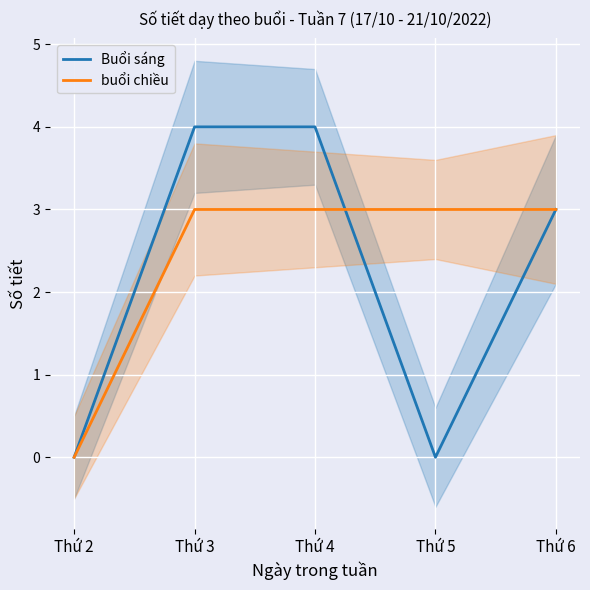

What are all the series names shown in the legend?

Buổi sáng, buổi chiều